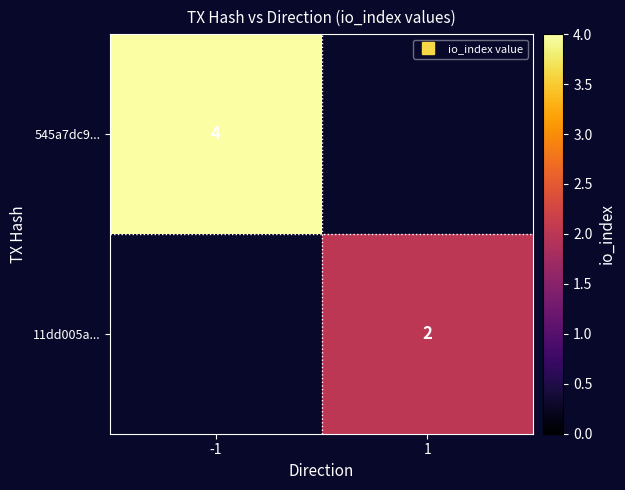

True or false: 11dd005a... has a value of 2.0 at 1.

True